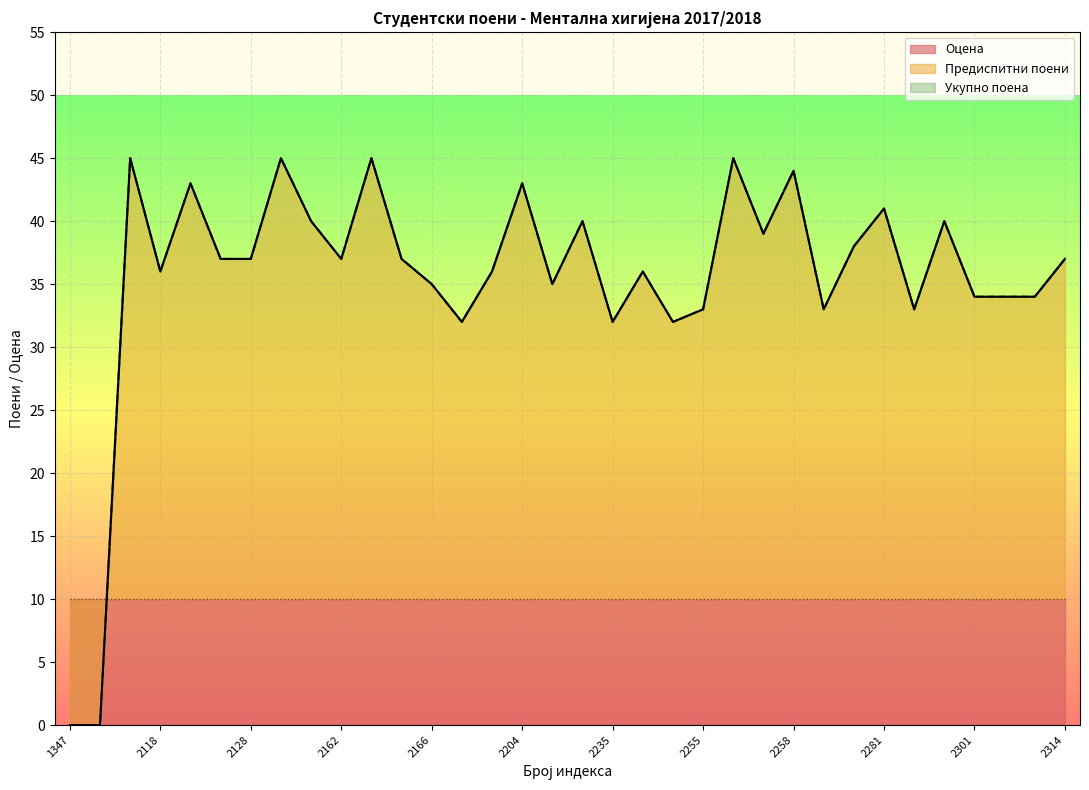

Reading left to right, list all the values displayed in this chart.

Предиспитни поени: 0	0	45	36	43	37	37	45	40	37	45	37	35	32	36	43	35	40	32	36	32	33	45	39	44	33	38	41	33	40	34	34	34	37
Укупно поена: 0	0	45	36	43	37	37	45	40	37	45	37	35	32	36	43	35	40	32	36	32	33	45	39	44	33	38	41	33	40	34	34	34	37